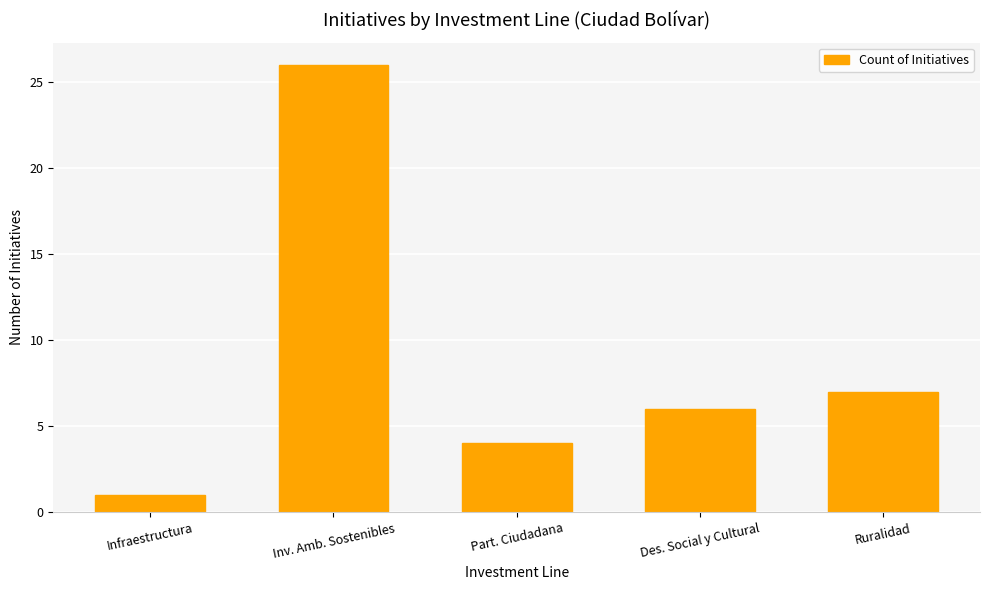

What is the change in value from Inv. Amb. Sostenibles to Ruralidad?

-19